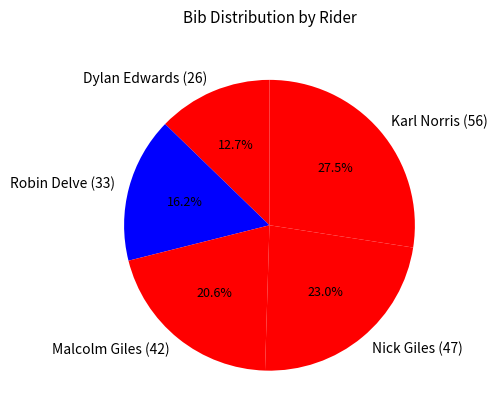

True or false: Malcolm Giles (42) accounts for 13% of the total.

False